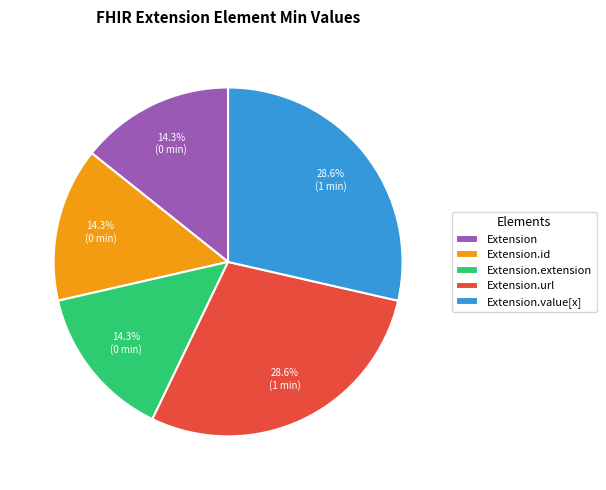

Does any single category account for the majority?

No